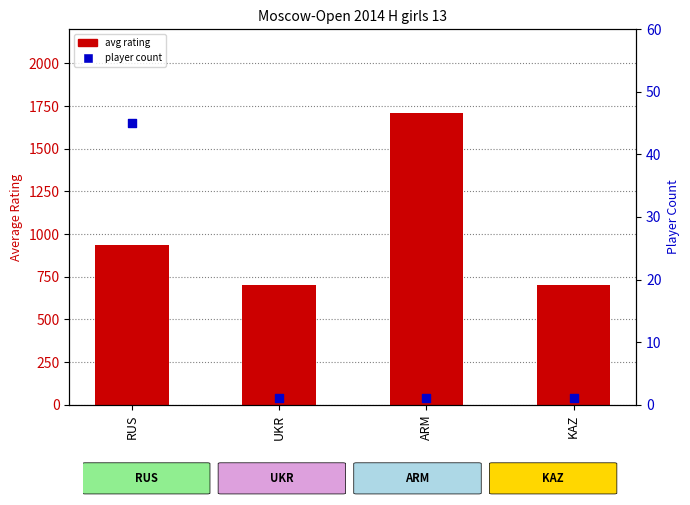

What is the total value across all series at RUS?

983